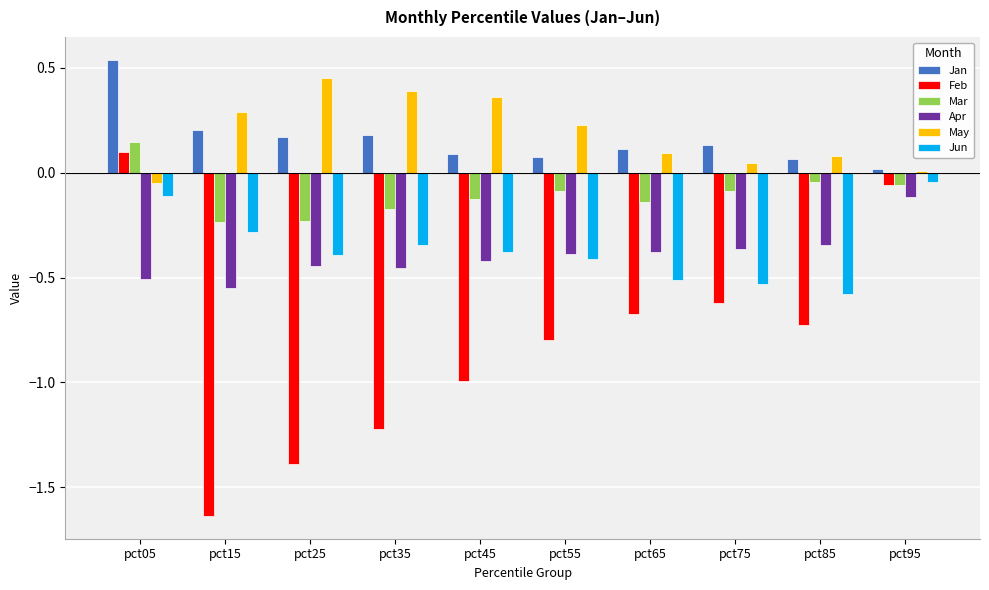

How many groups of bars are there?

10